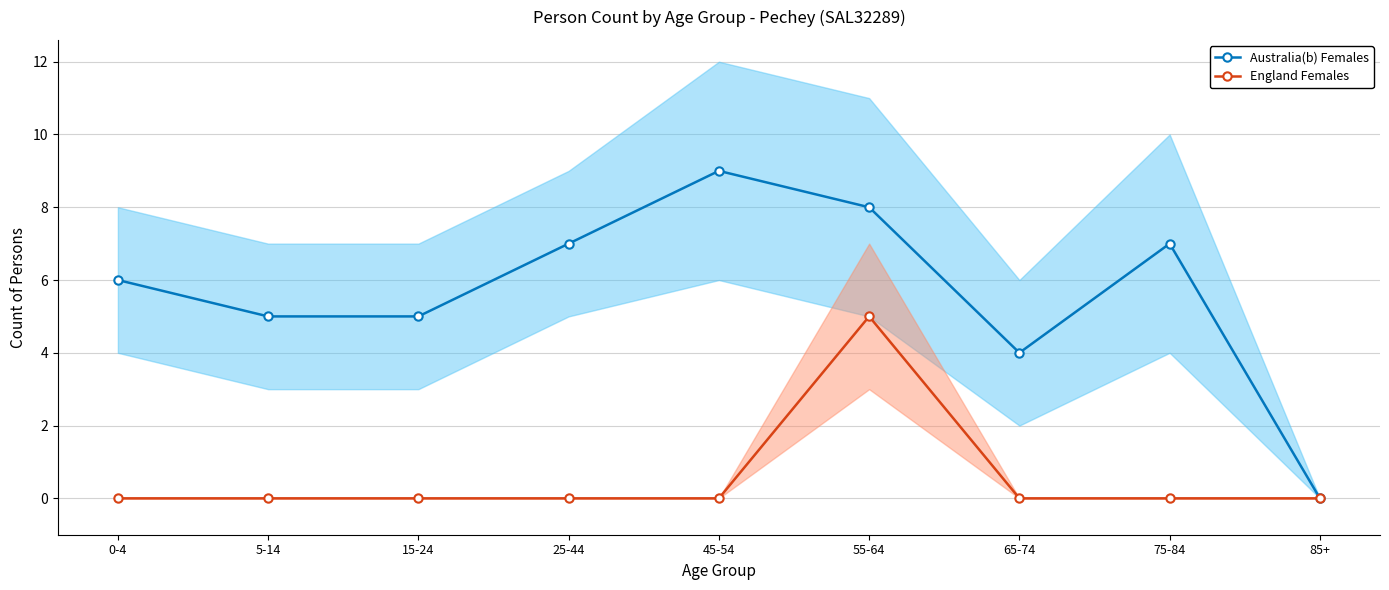

What is the total value across all series at 15-24?

5